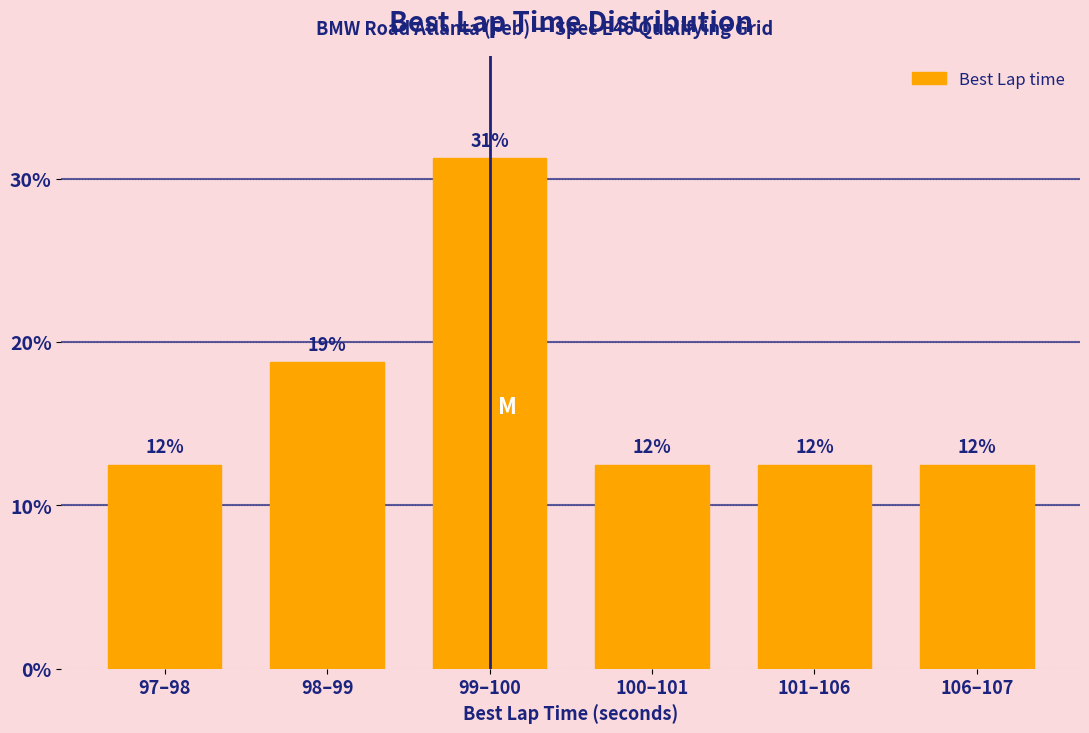

How many bars are there in total?

6